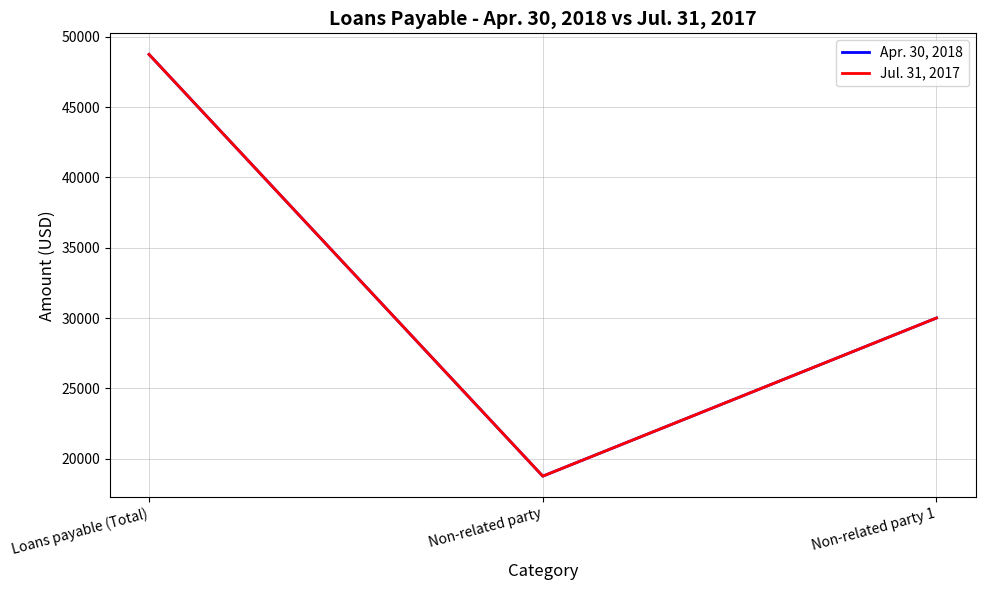

Does the chart display data point markers on the line(s)?

No